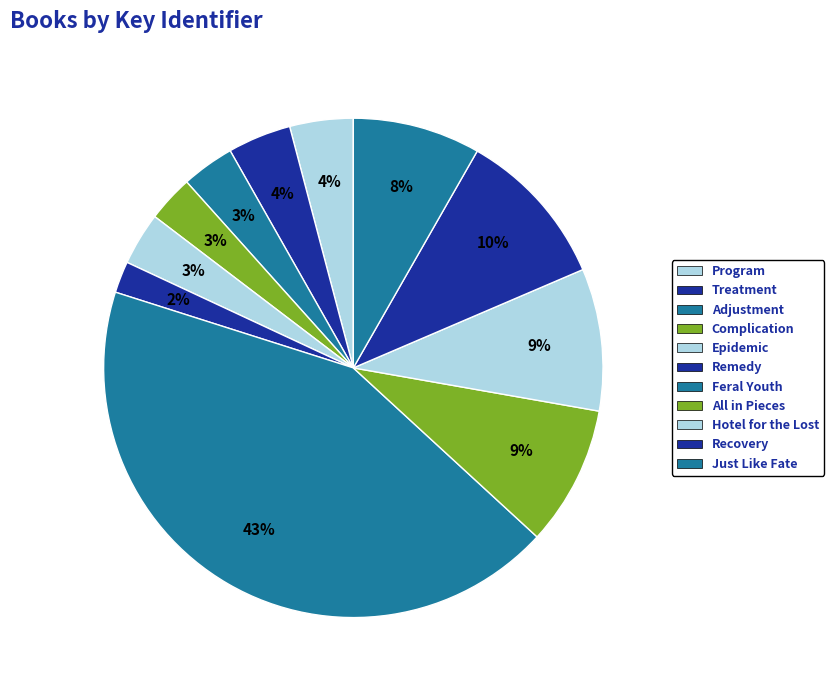

To the nearest percent, what percentage of the pie is Complication?

3%